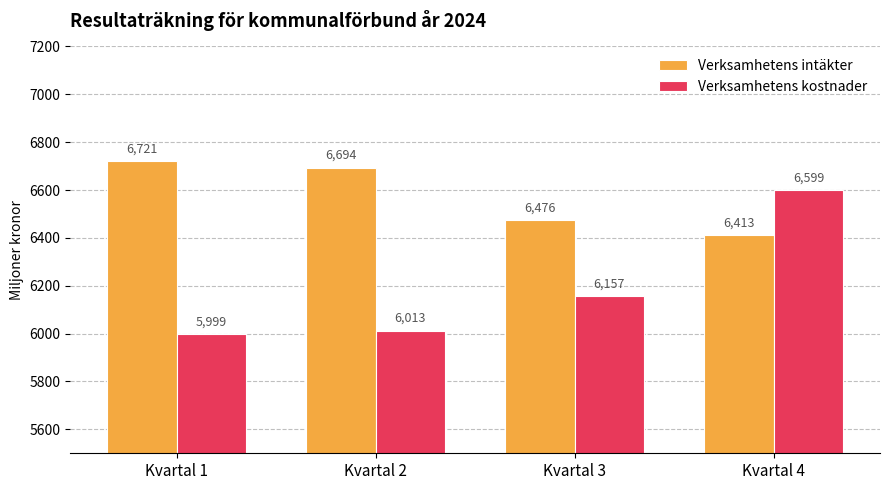

Is it true that Verksamhetens kostnader equals 6157 at Kvartal 3?

True